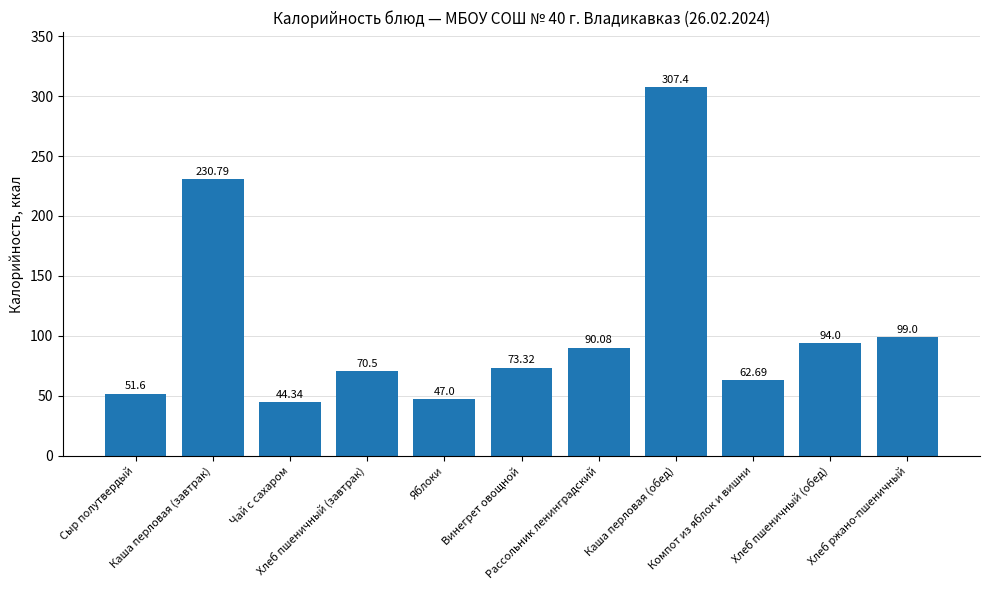

The value at Яблоки is 47.0. True or false?

True